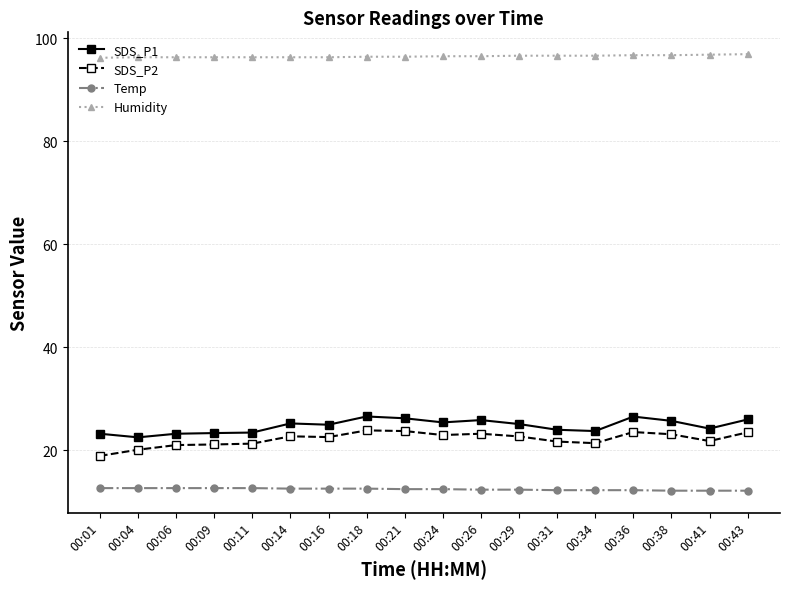

What is the difference between the second highest and second lowest values in the SDS_P1 series?

3.3